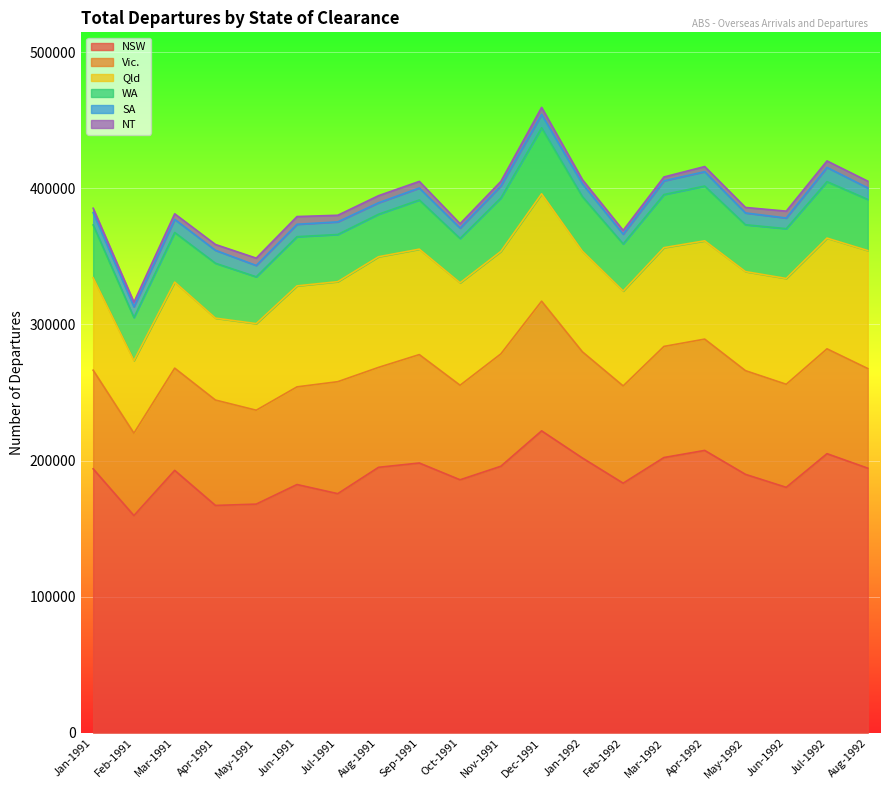

What is the difference between the Vic. values at Nov-1991 and May-1991?

13570